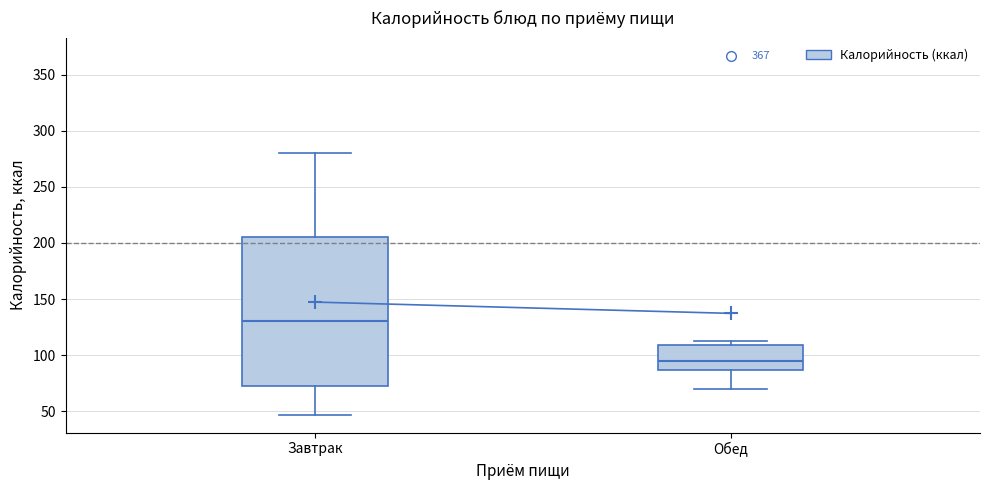

Reading left to right, read every box against the y-axis: the position of its median line, the range the box covers, and the ends of its whiskers. The values are not printed on the chart, so give them approximately, as read against the axis.

Завтрак: median 130, box 75 to 205, whiskers 45 to 280
Обед: median 95, box 85 to 110, whiskers 70 to 115